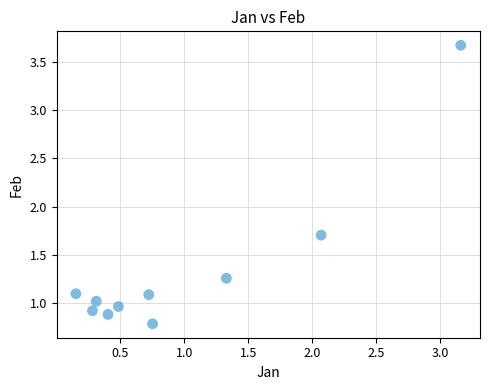

What Y value in the scatter plot is closest to 2?

1.7